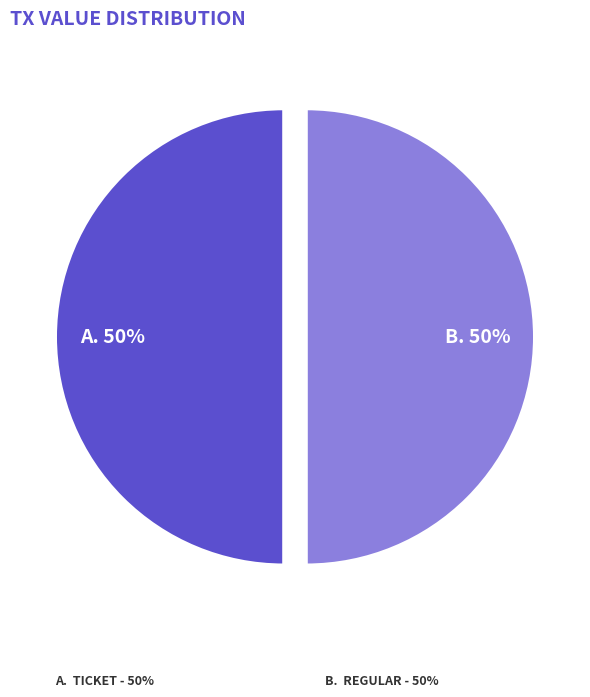

To the nearest percent, what is the average slice percentage?

50%